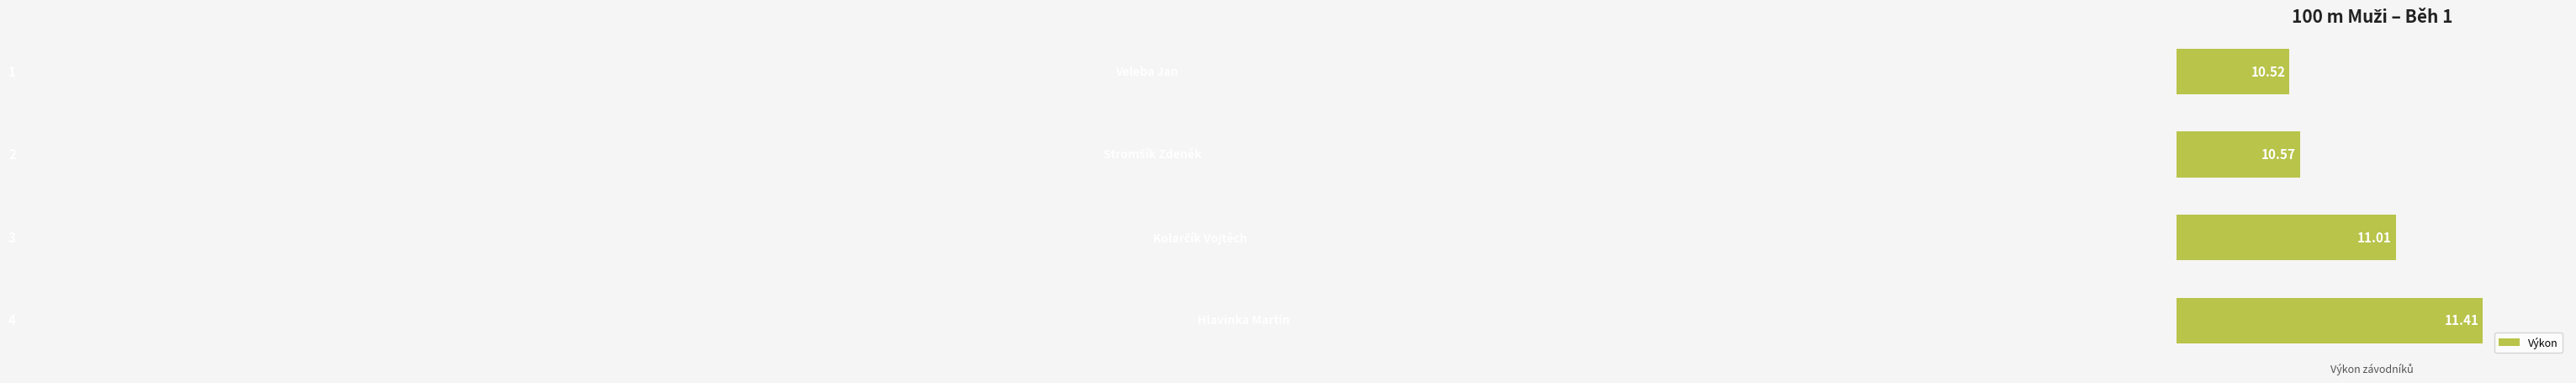

Does the chart contain any negative values?

No